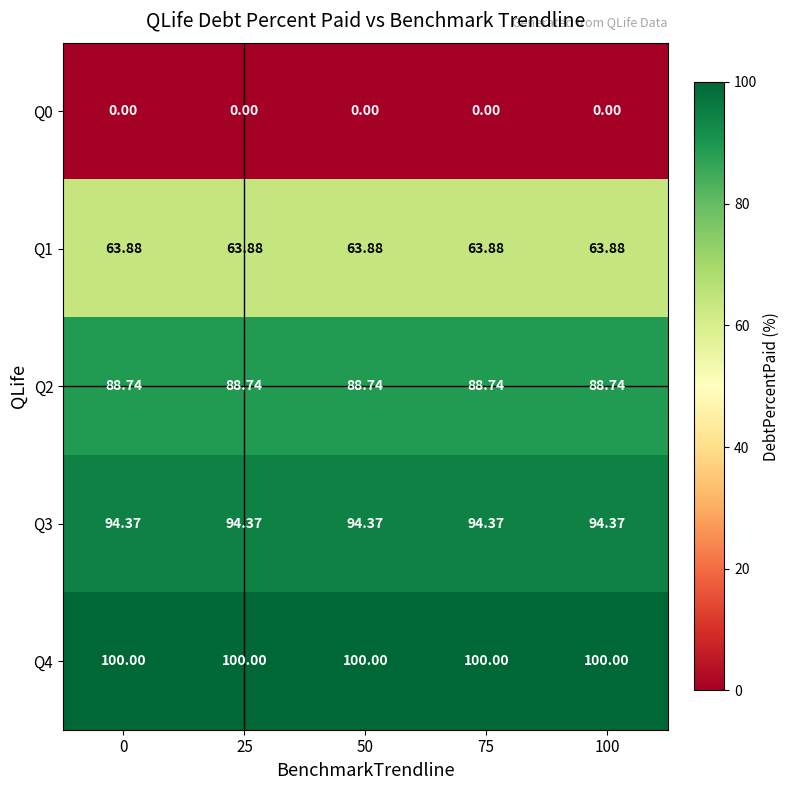

Is the value of Q4 at 75 greater than the value of Q1 at 100?

Yes